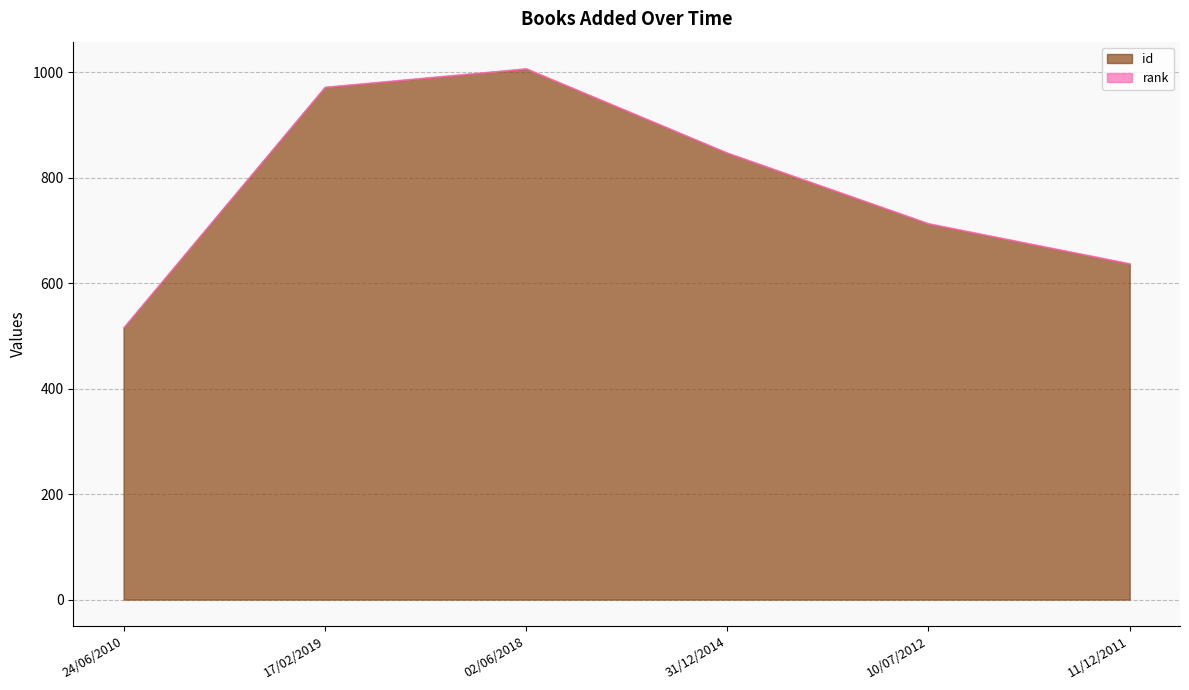

List the series in order of their peak value, highest first.

id, rank